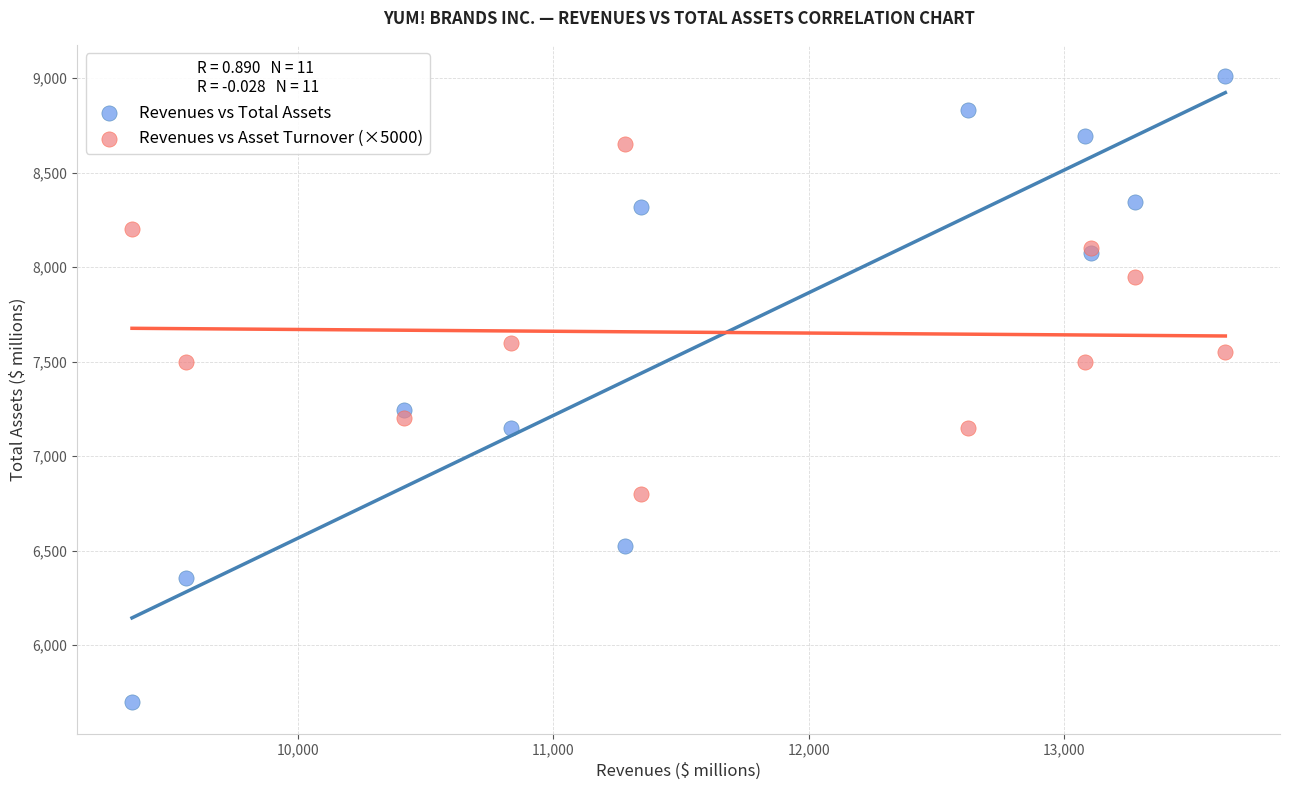

Which series reaches the maximum Y coordinate?

Revenues vs Total Assets